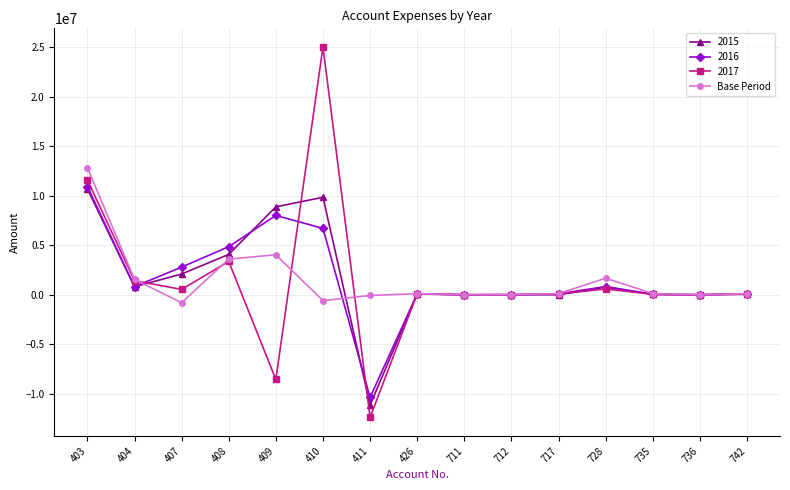

Does the chart display data point markers on the line(s)?

Yes